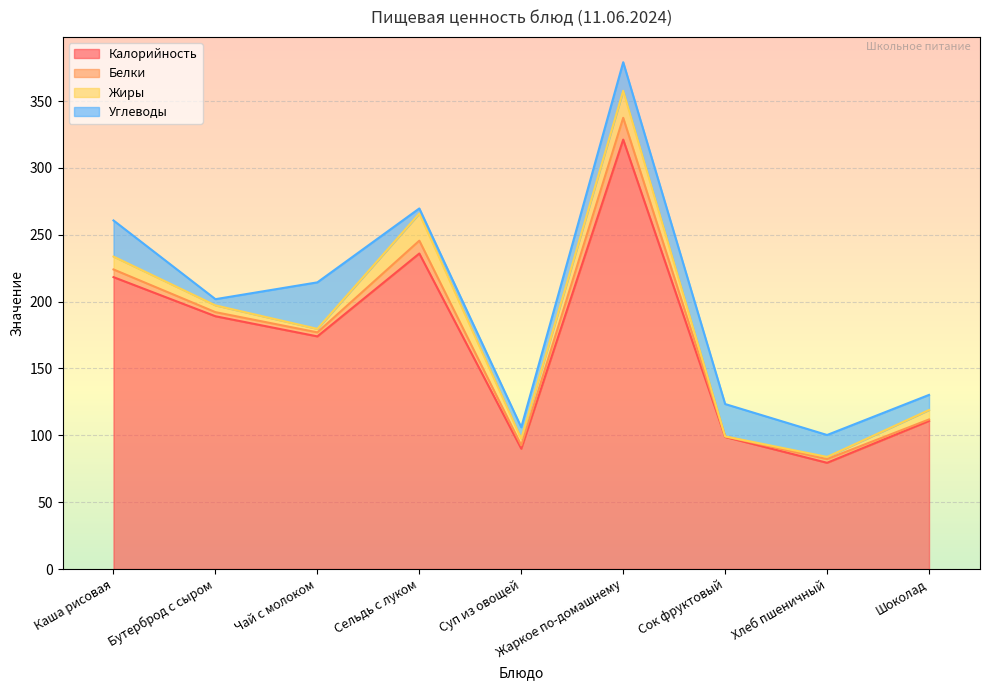

What is the smallest value displayed?

0.1